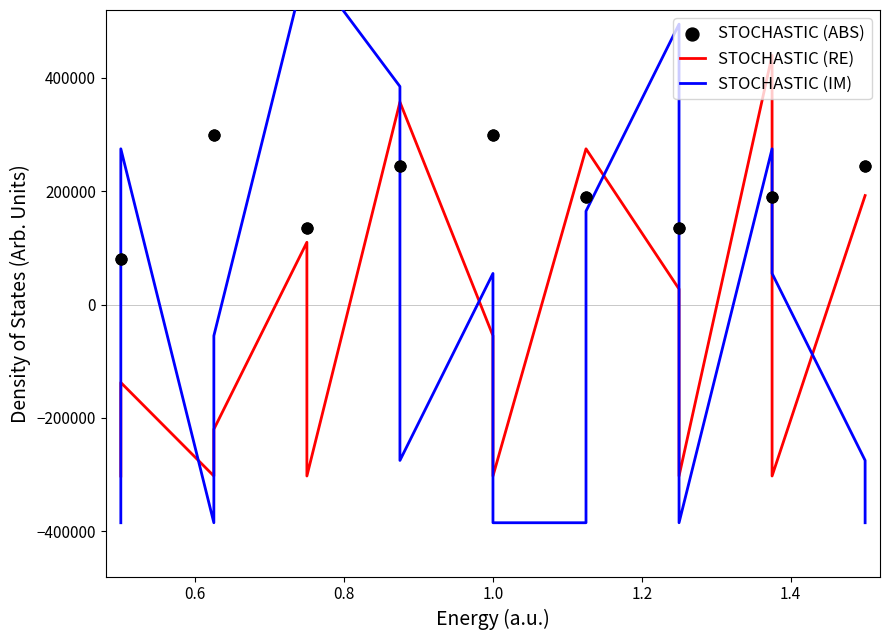

Which series contains the lowest Y value?

STOCHASTIC (IM)